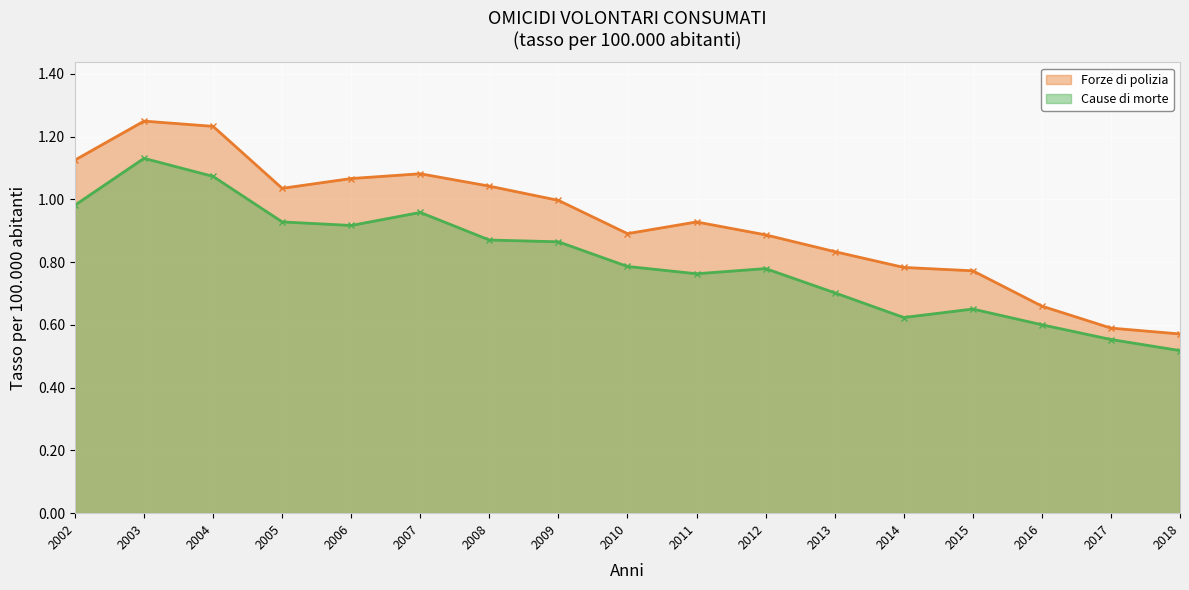

What is the total value across all series at 2009?

1.9